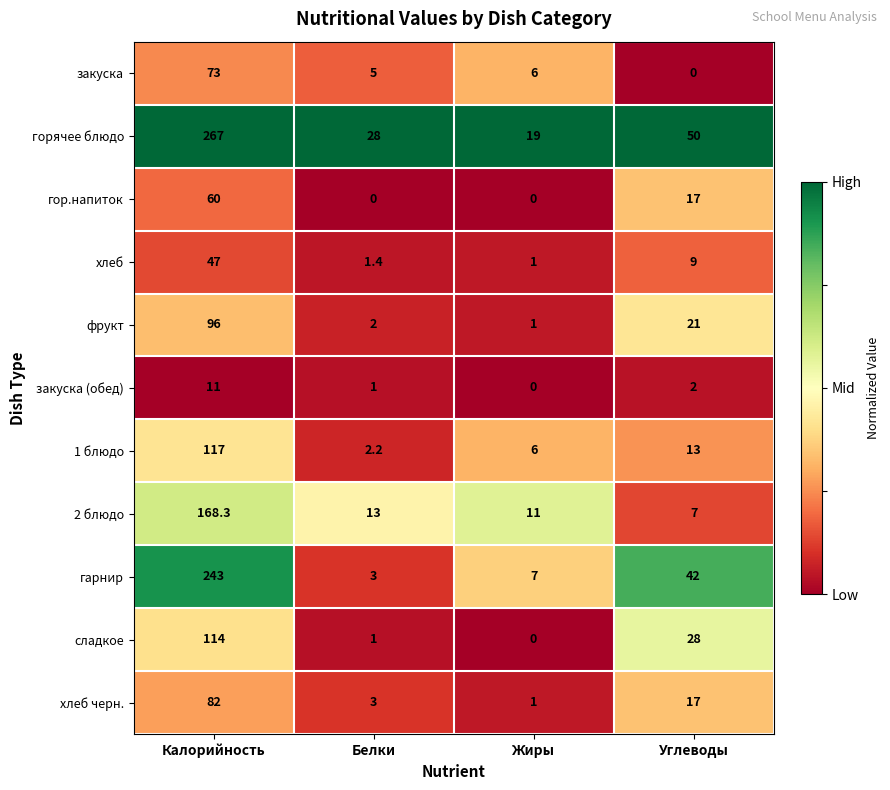

What is the lowest value of the хлеб series?

1.0